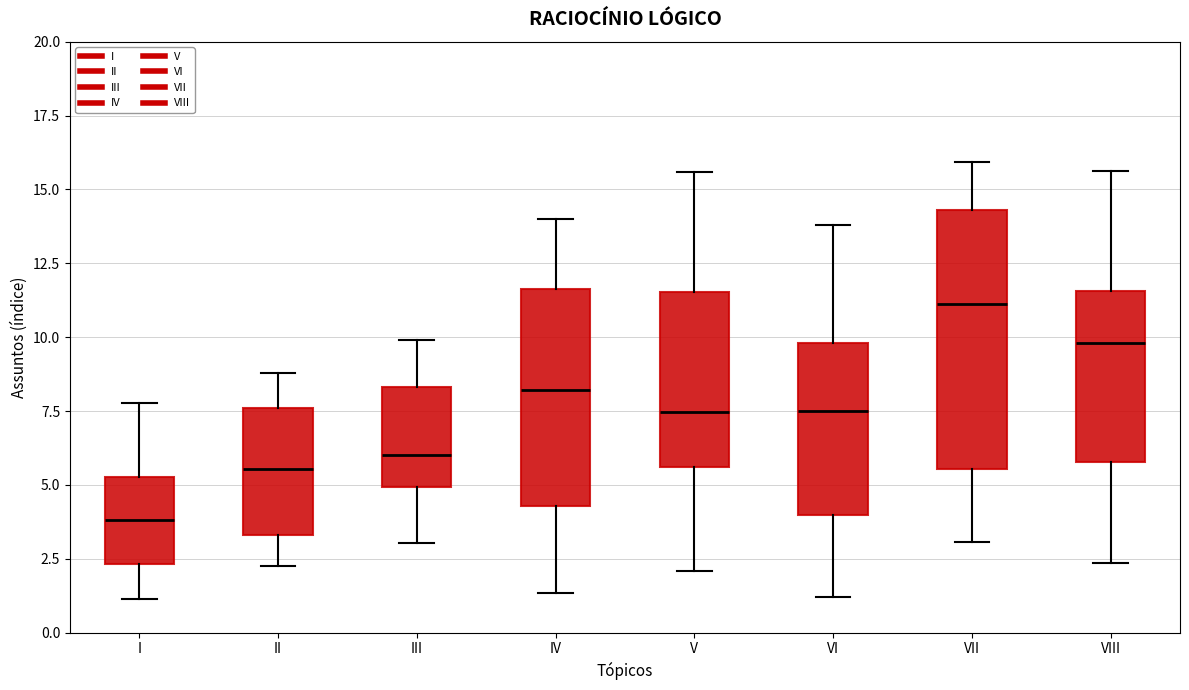

Where does the median line of the box for VII sit on the y-axis? The values are not printed on the chart, so give them approximately, as read against the axis.

11.0